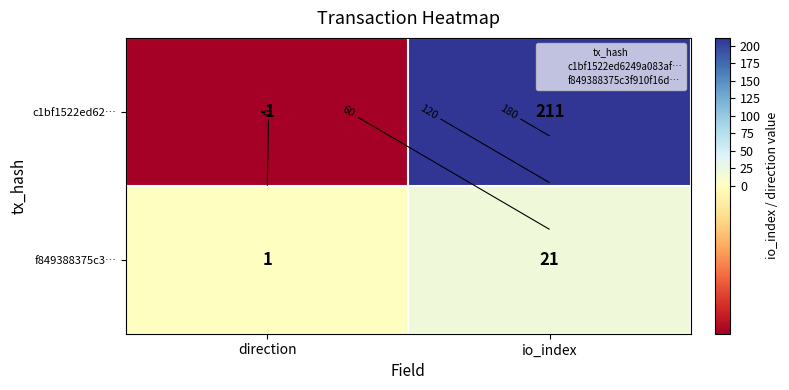

List the series in order of their overall mean, lowest first.

f849388375c3…, c1bf1522ed62…